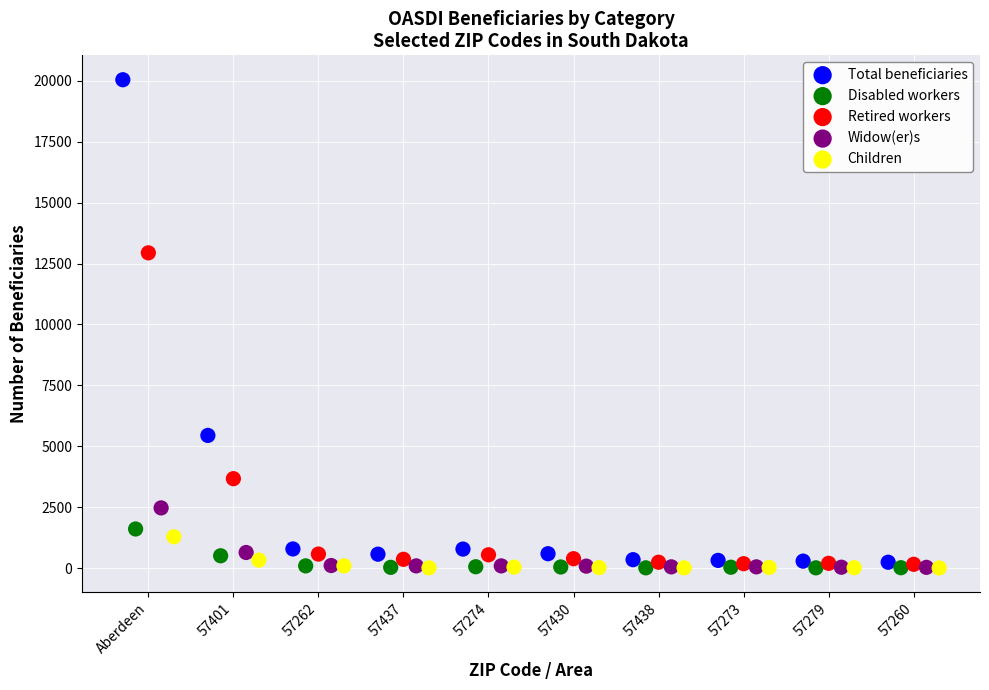

What are all the series names shown in the legend?

Total beneficiaries, Disabled workers, Retired workers, Widow(er)s, Children